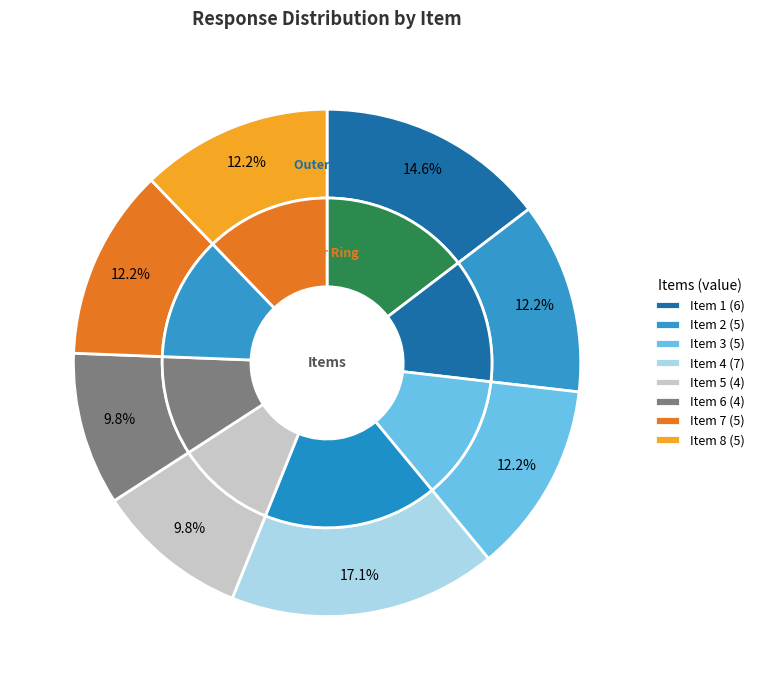

What is the smallest slice in the pie chart?

Item 5